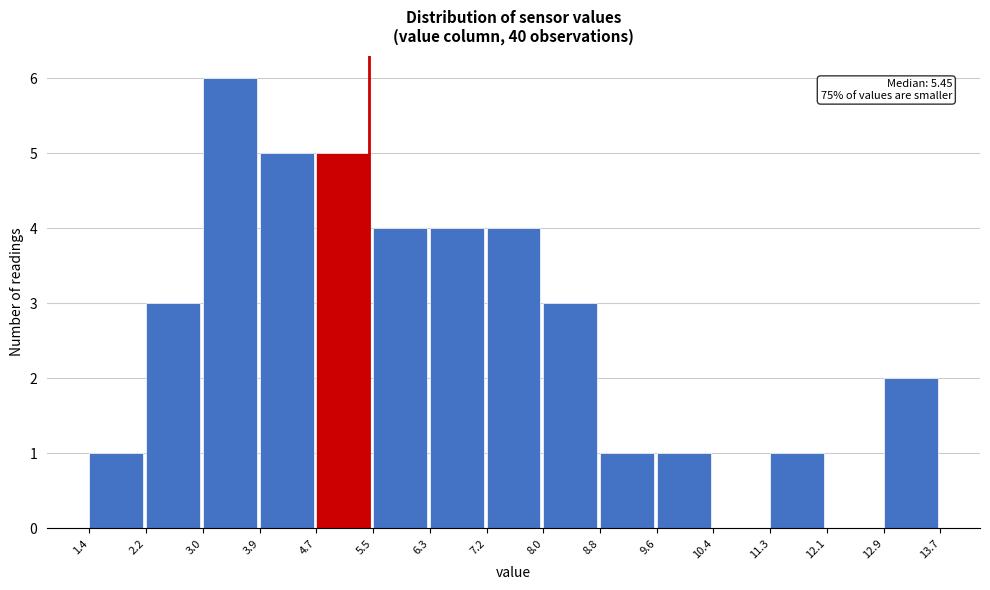

Which range on the x-axis has the tallest bar?

3.0 to 3.9